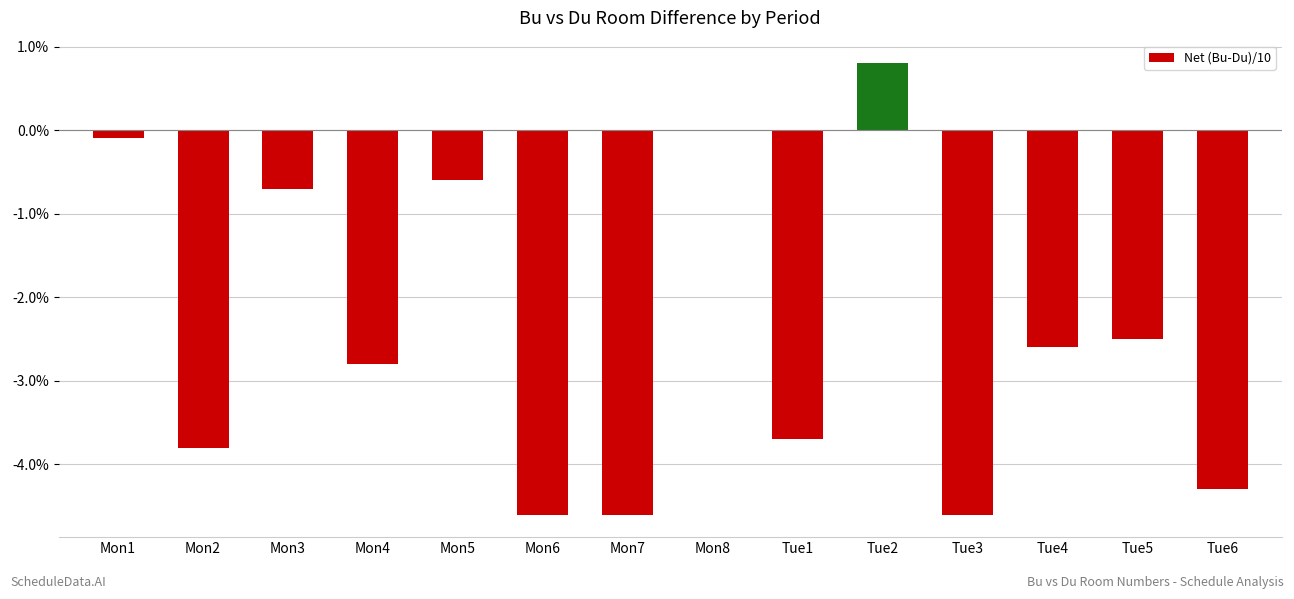

Reading right to left, what are all the values shown in this chart?

Tue6=-4.3	Tue5=-2.5	Tue4=-2.6	Tue3=-4.6	Tue2=0.8	Tue1=-3.7	Mon8=0.0	Mon7=-4.6	Mon6=-4.6	Mon5=-0.6	Mon4=-2.8	Mon3=-0.7	Mon2=-3.8	Mon1=-0.1